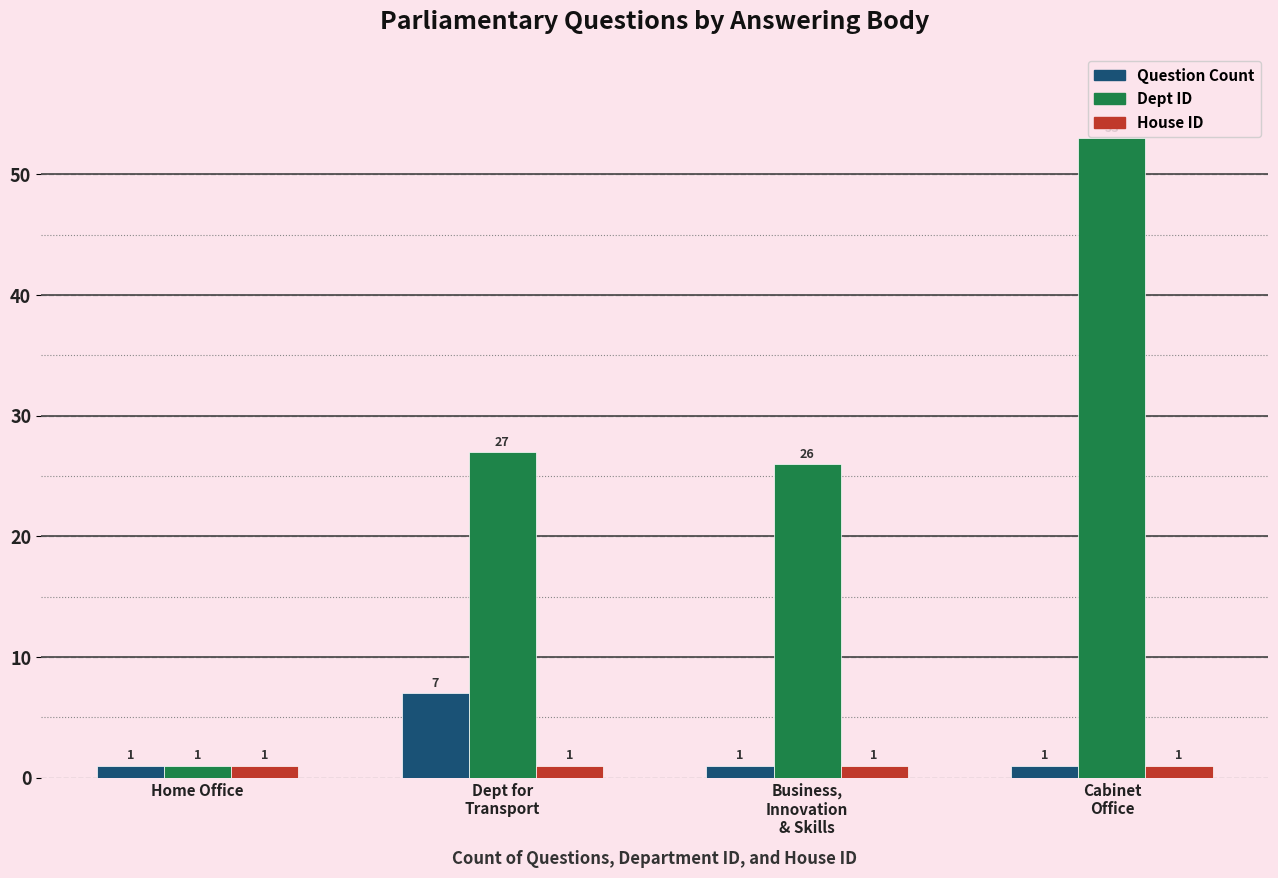

At which category is the sum across all series the highest?

Cabinet
Office